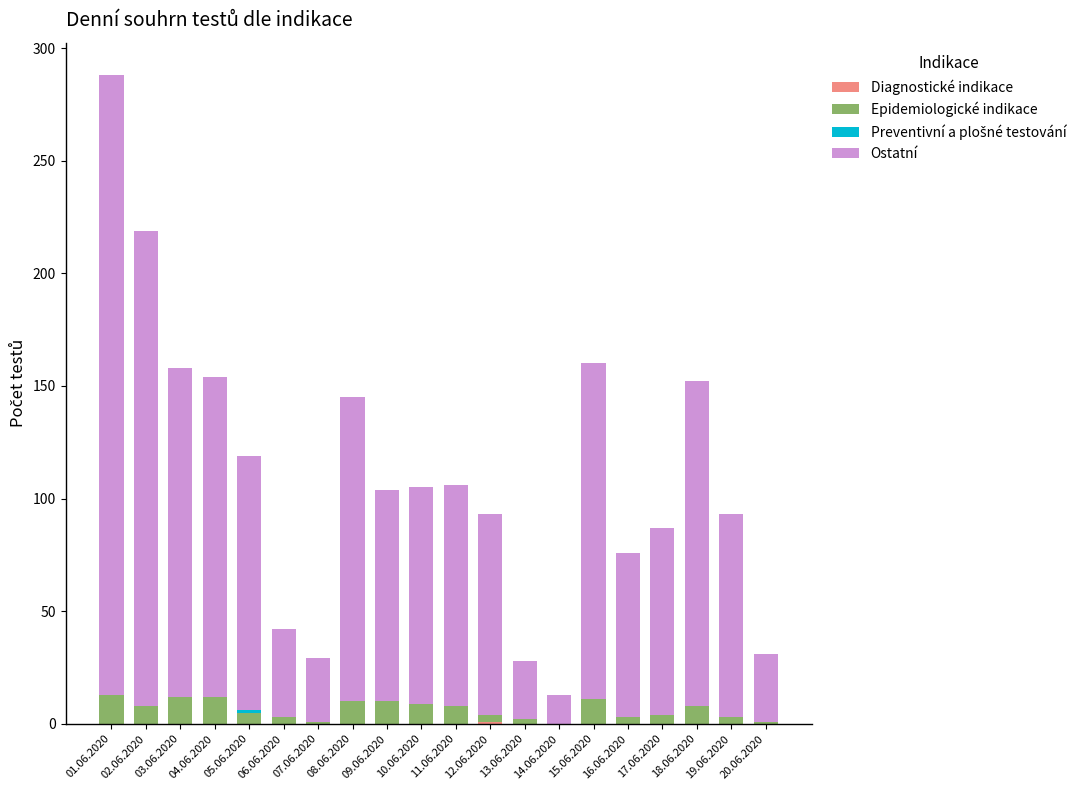

At which category is the sum across all series the highest?

01.06.2020